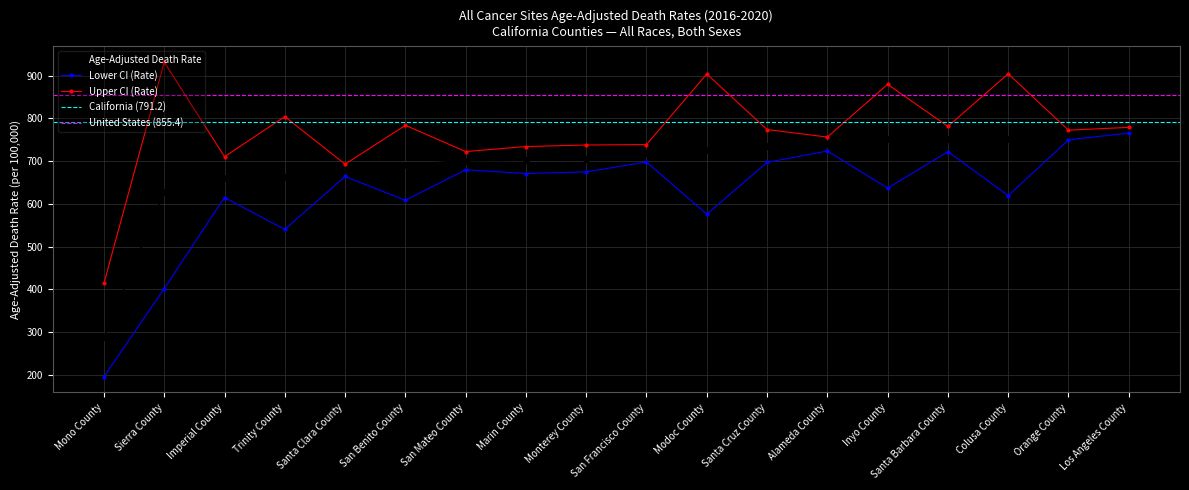

Reading left to right, what are all the values shown in this chart?

Age-Adjusted Death Rate: Mono County=289.0	Sierra County=627.1	Imperial County=661.3	Trinity County=662.4	Santa Clara County=678.3	San Benito County=691.9	San Mateo County=700.8	Marin County=701.9	Monterey County=705.7	San Francisco County=718.1	Modoc County=726.3	Santa Cruz County=734.7	Alameda County=739.9	Inyo County=751.0	Santa Barbara County=751.3	Colusa County=751.8	Orange County=761.1	Los Angeles County=772.2
Lower CI (Rate): Mono County=195.1	Sierra County=401.4	Imperial County=614.8	Trinity County=540.1	Santa Clara County=664.0	San Benito County=608.3	San Mateo County=679.8	Marin County=670.9	Monterey County=674.8	San Francisco County=697.9	Modoc County=575.7	Santa Cruz County=697.0	Alameda County=723.7	Inyo County=636.7	Santa Barbara County=722.2	Colusa County=619.1	Orange County=749.8	Los Angeles County=765.5
Upper CI (Rate): Mono County=413.8	Sierra County=931.8	Imperial County=710.4	Trinity County=804.2	Santa Clara County=692.8	San Benito County=783.8	San Mateo County=722.4	Marin County=734.1	Monterey County=737.7	San Francisco County=738.7	Modoc County=904.0	Santa Cruz County=773.9	Alameda County=756.3	Inyo County=879.8	Santa Barbara County=781.2	Colusa County=904.5	Orange County=772.5	Los Angeles County=779.0